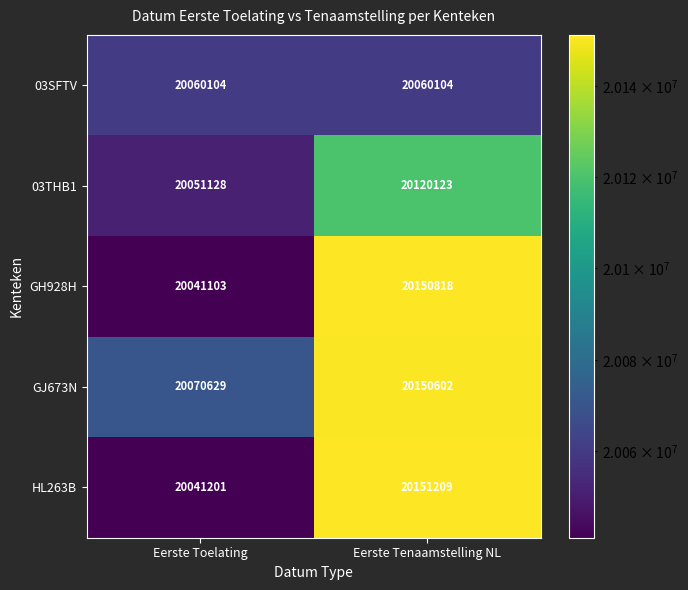

True or false: 03SFTV has a value of 20060104 at Eerste Toelating.

True